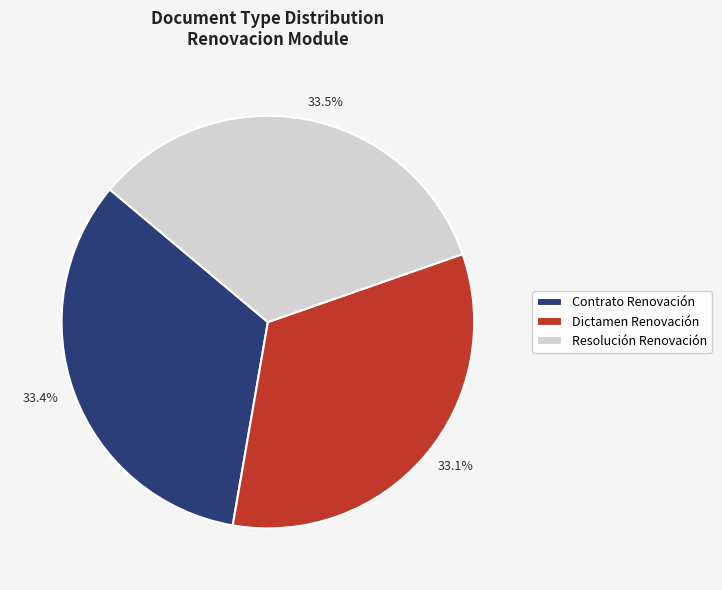

Approximately how many times larger is the value at 33.5% compared to 33.1%?

1.0